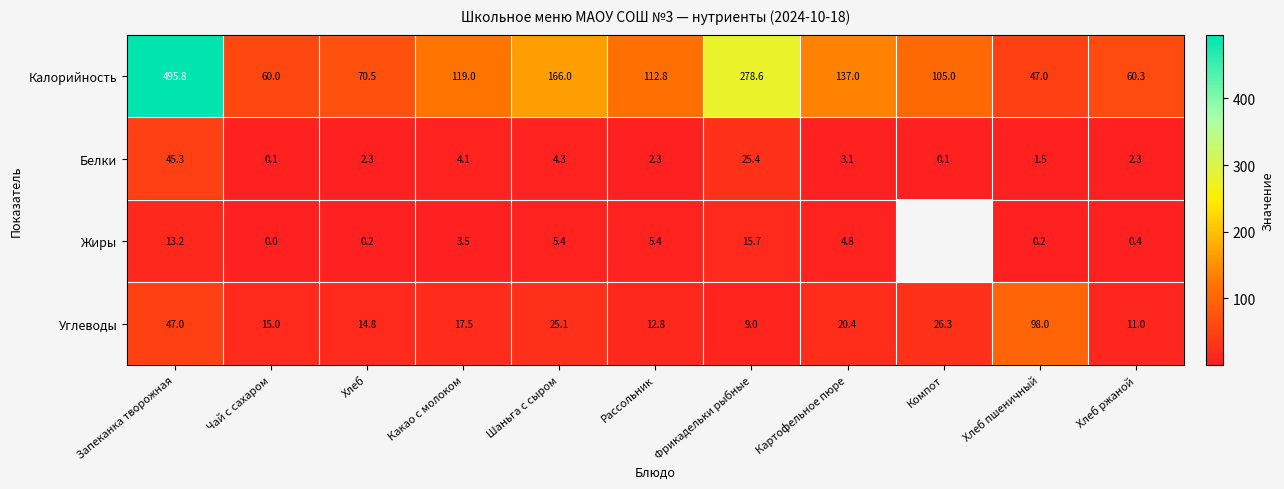

The Белки series shows 2.1 at Картофельное пюре. True or false?

False